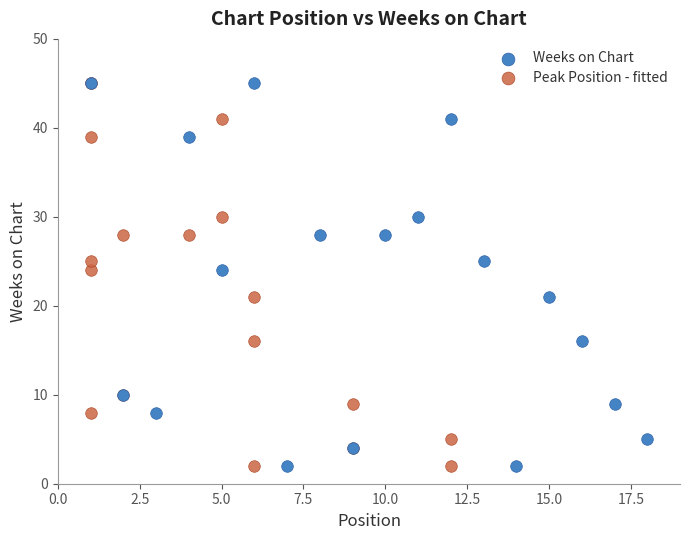

What are all the series names shown in the legend?

Weeks on Chart, Peak Position - fitted